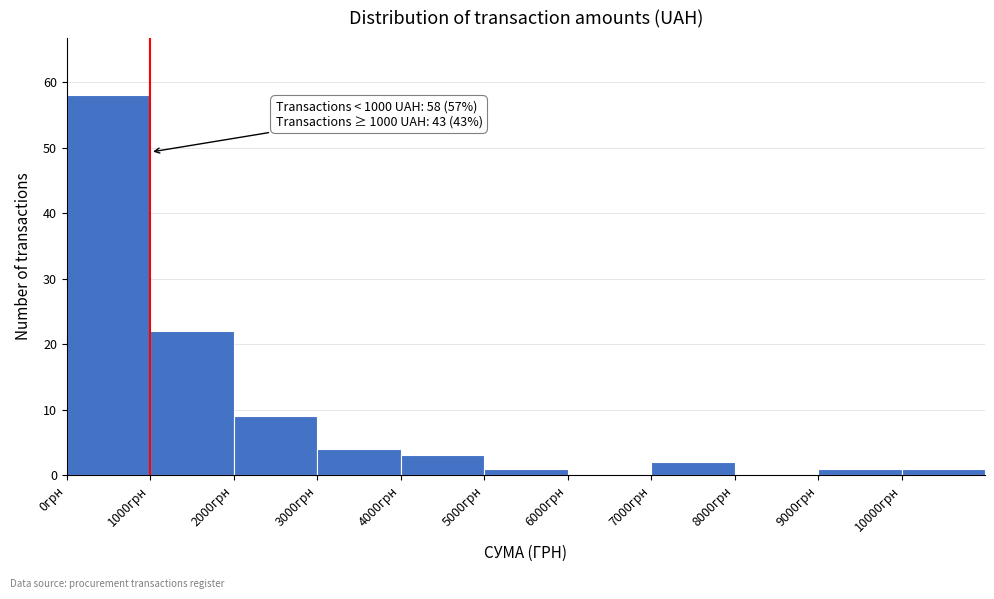

Which range on the x-axis has the tallest bar?

0 to 1000